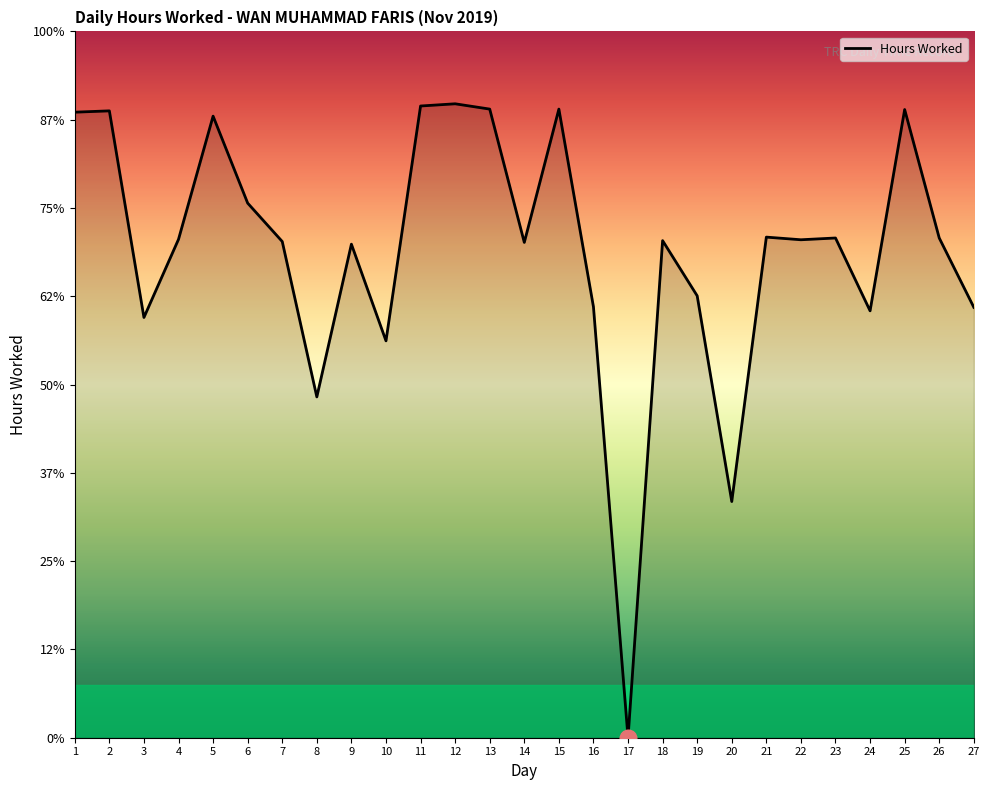

Does the chart display data point markers on the line(s)?

No